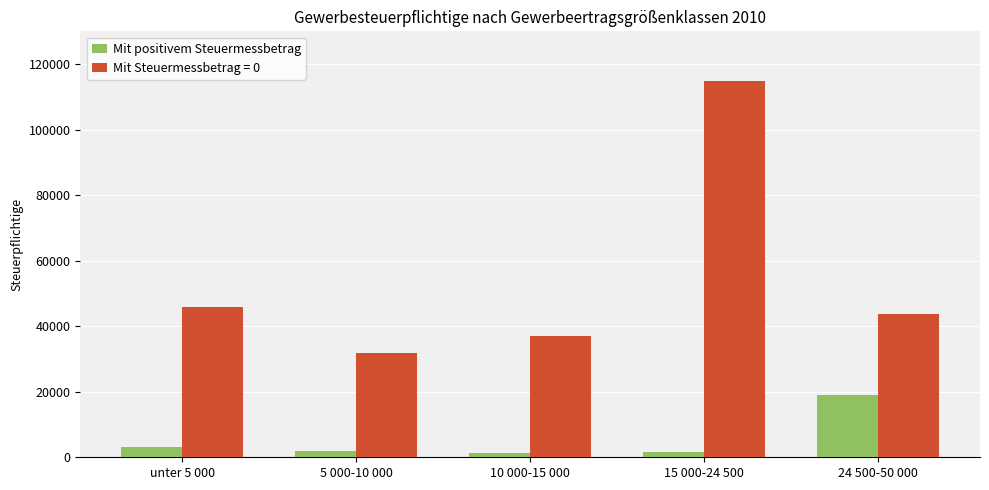

At which label is Mit positivem Steuermessbetrag closest to 10107?

unter 5 000